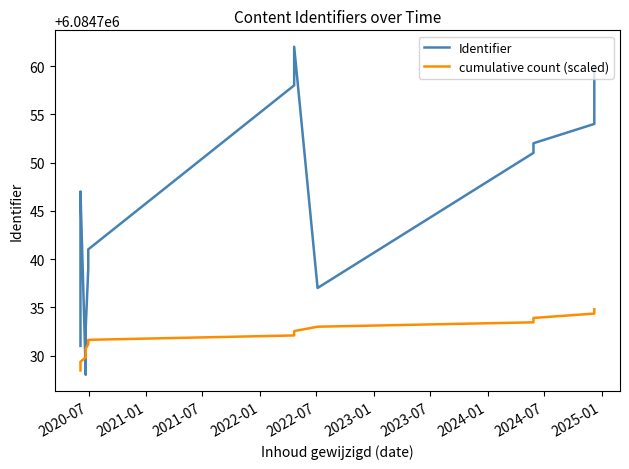

What is the value of the cumulative count (scaled) point at the 7th from the left?

6084731.2